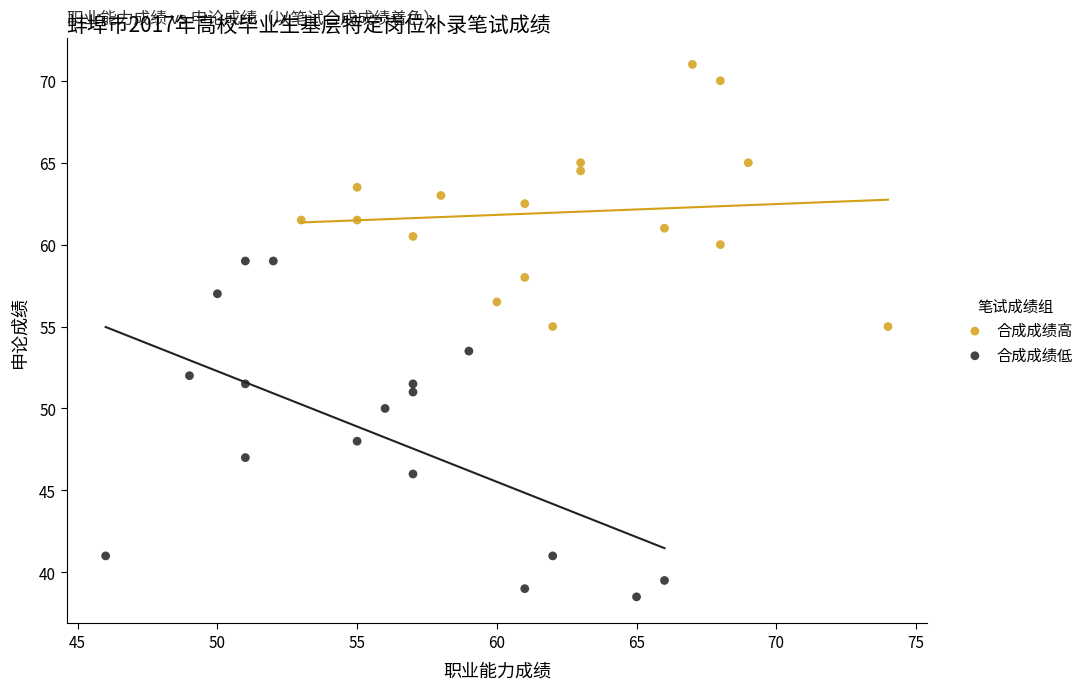

Which series reaches the maximum Y coordinate?

合成成绩高